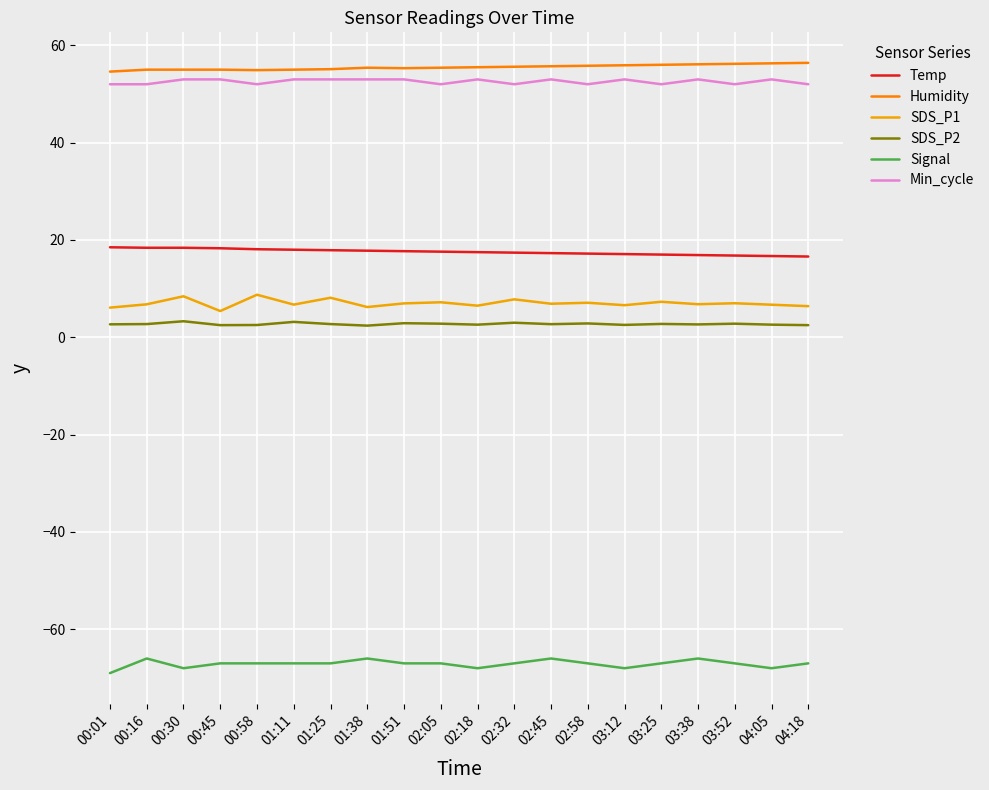

The value of Min_cycle at 00:45 is 53.0. True or false?

True